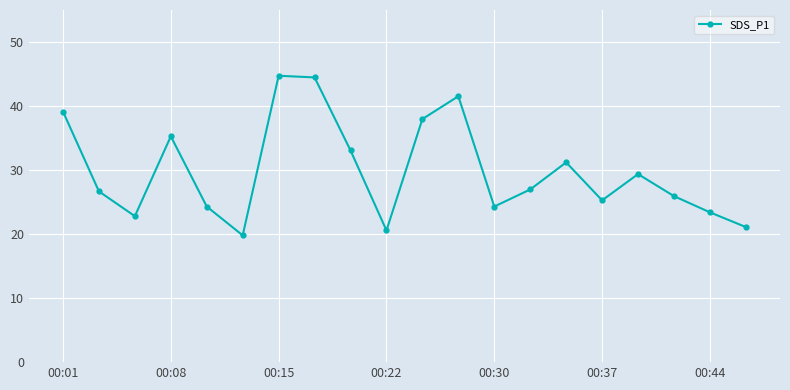

What is the difference between the maximum and minimum values?

24.9